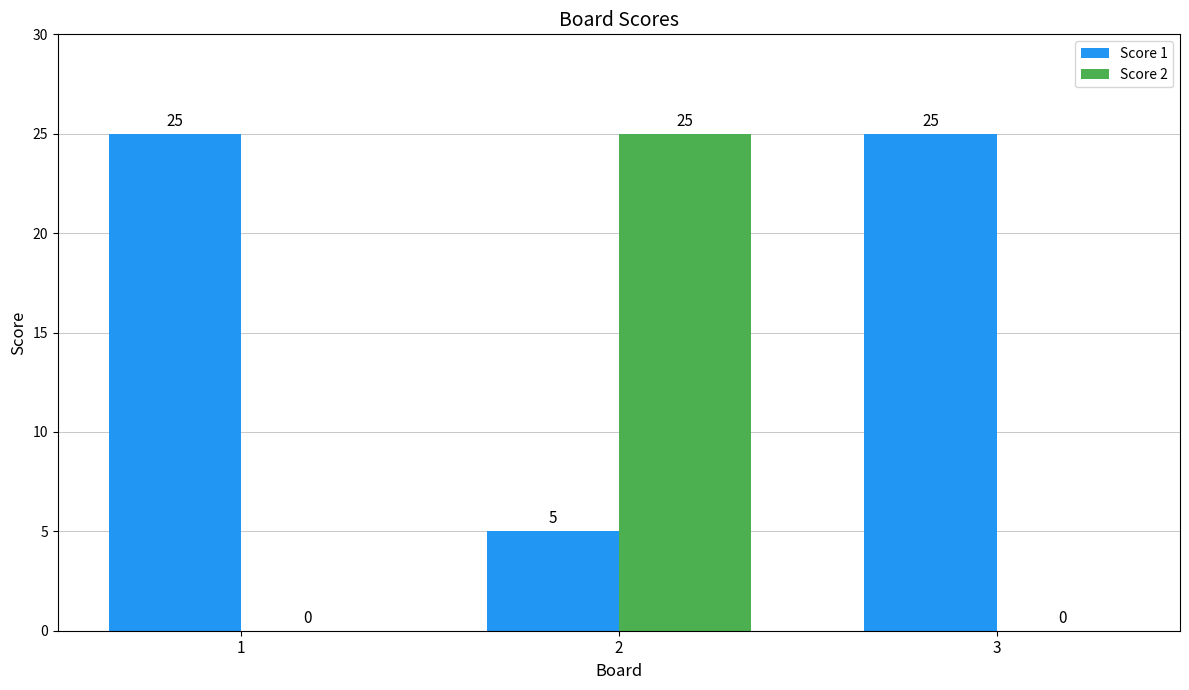

What is the average value of the Score 2 series?

8